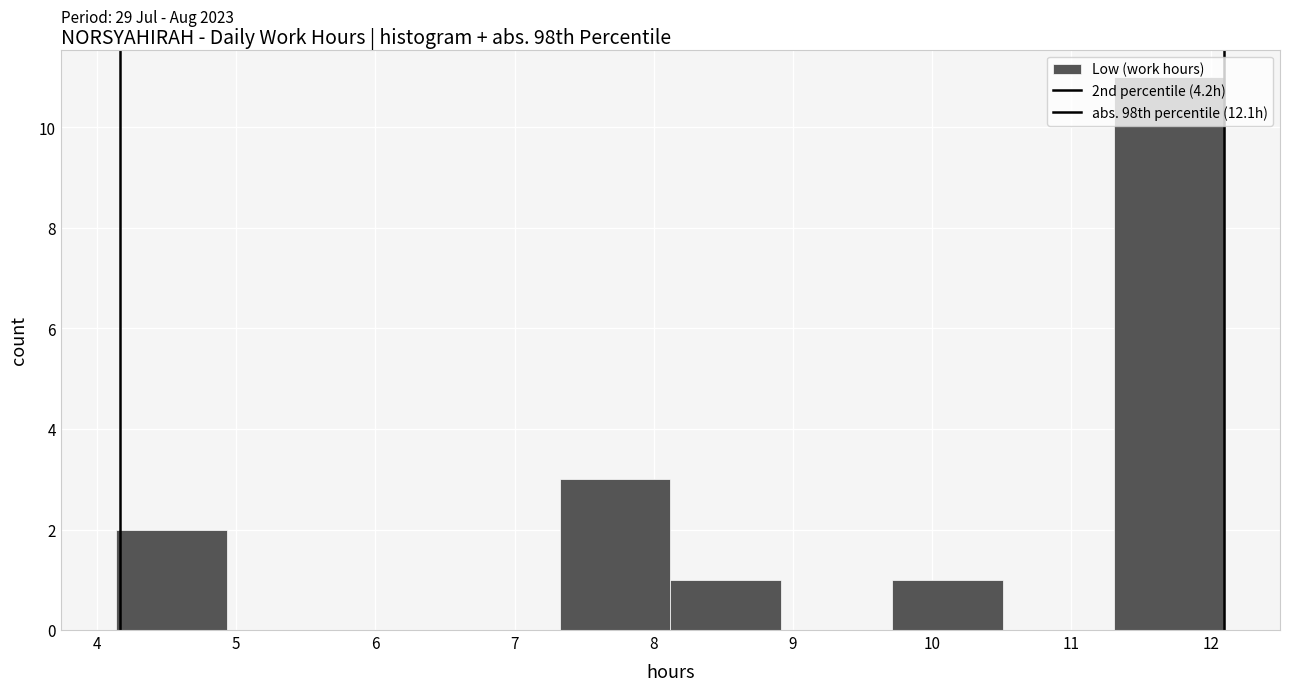

Over which range of the x-axis is the bar tallest?

11.3 to 12.1